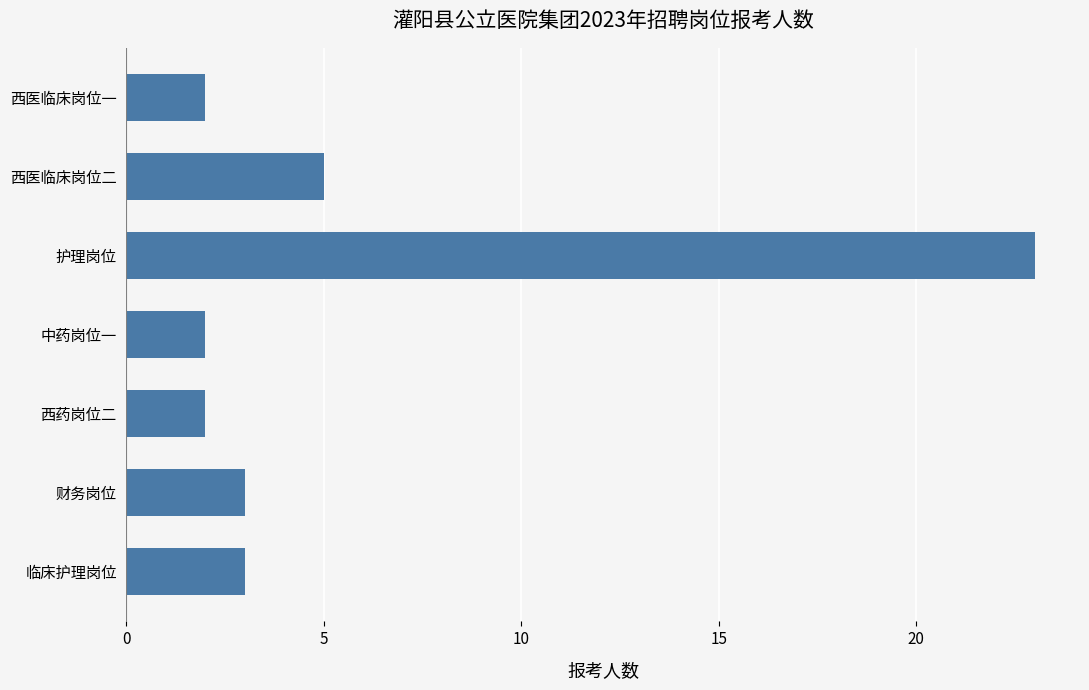

What is the smallest value displayed?

2